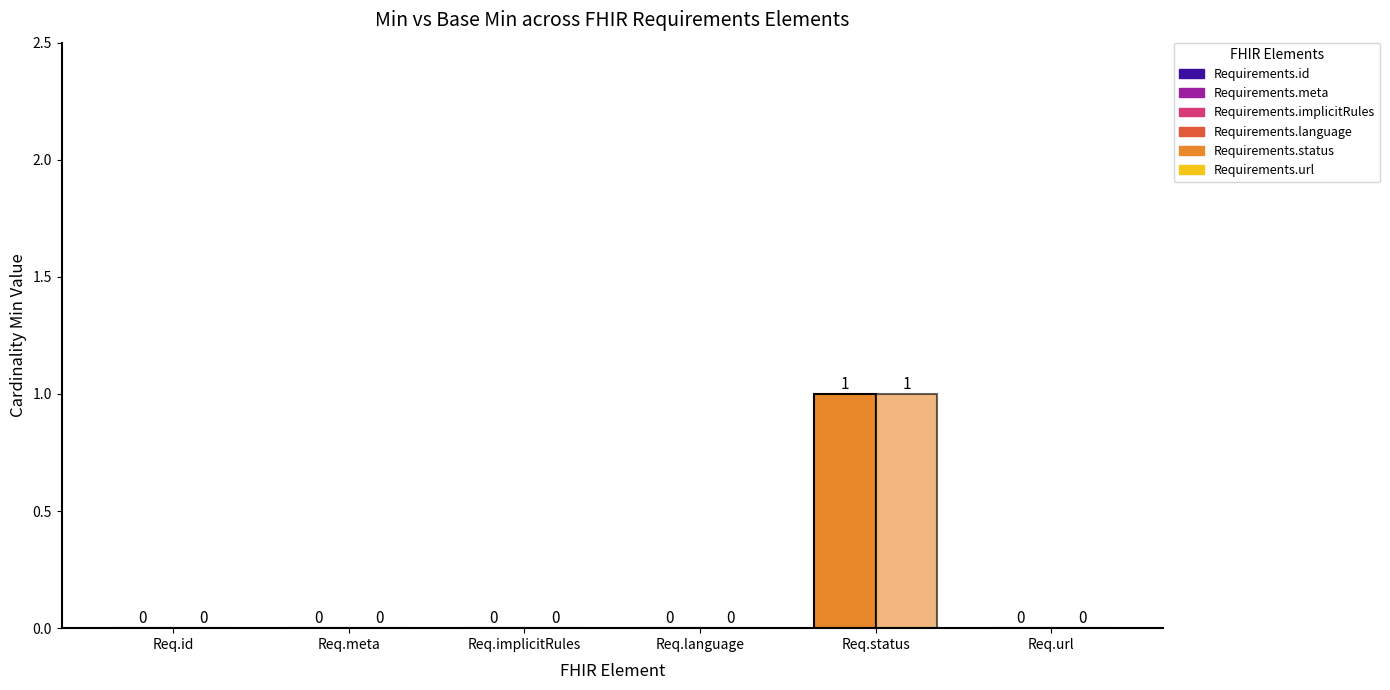

How many series are shown in this chart?

2